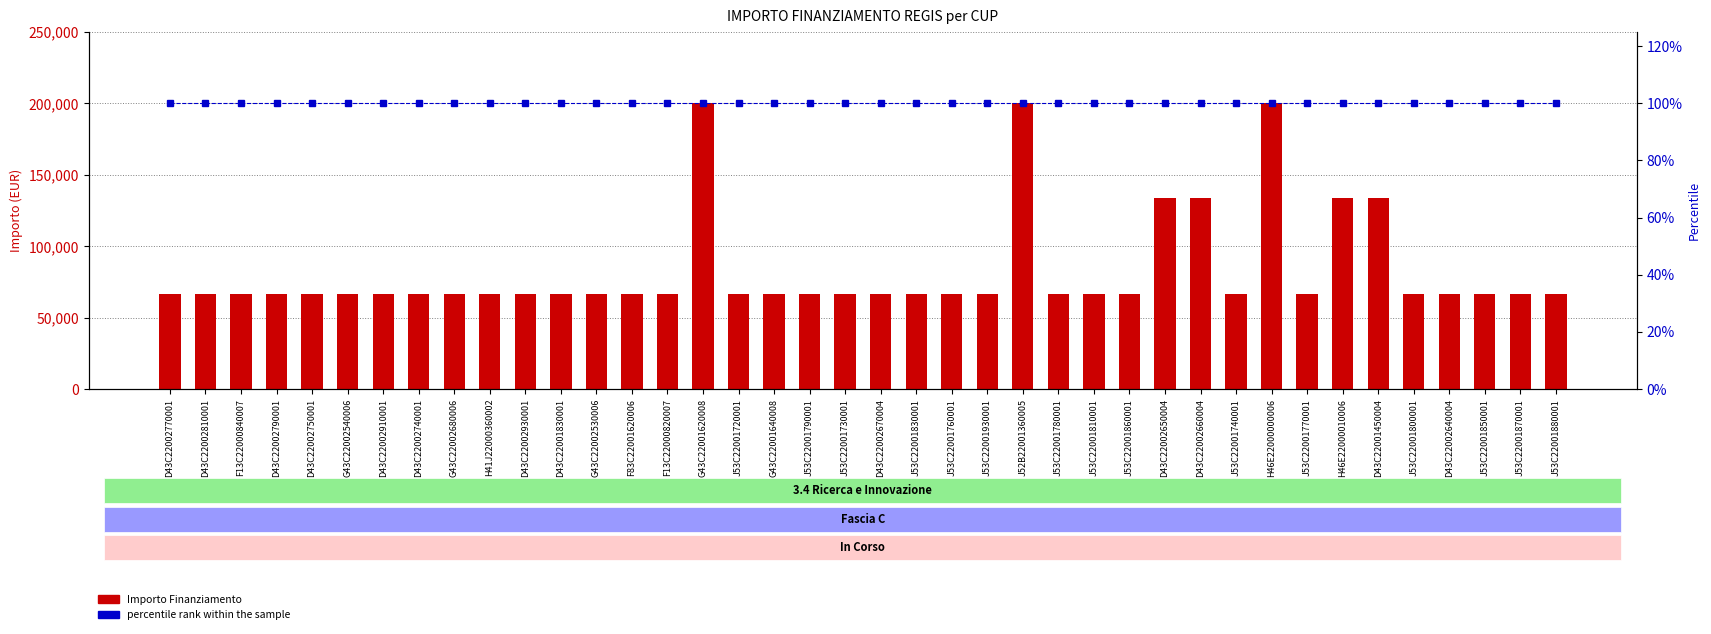

The value of percentile rank within the sample at D43C22002750001 is 66.5. True or false?

False